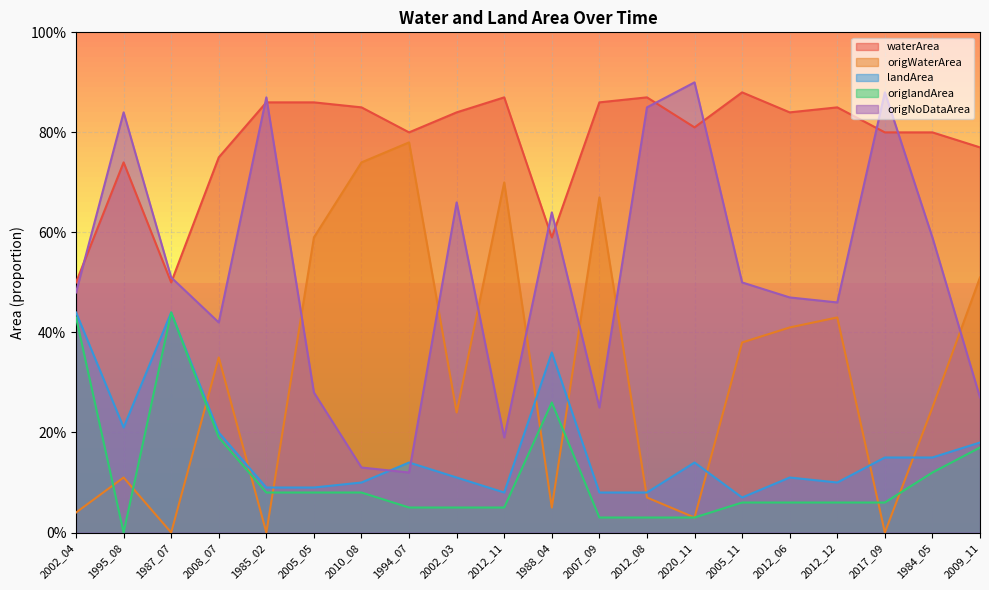

What is the total value across all series at 2020_11?

1.9